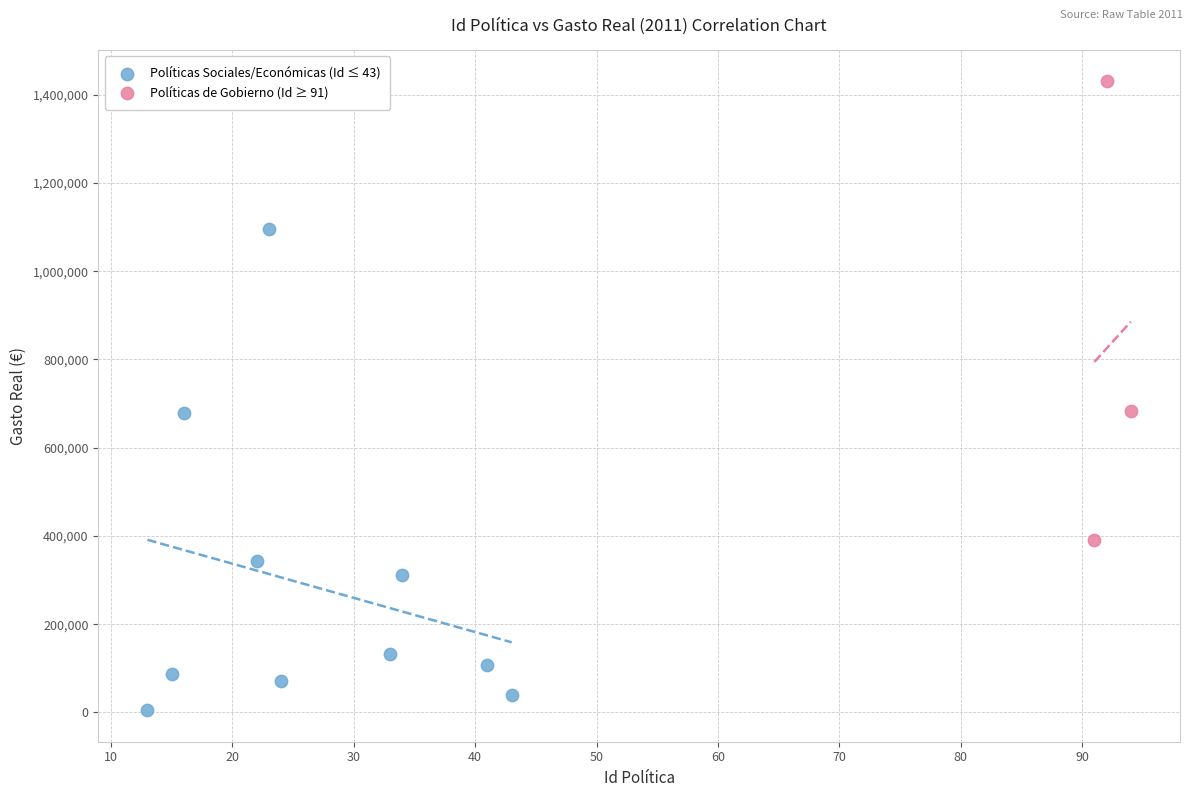

Which series contains the highest Y value?

Políticas de Gobierno (Id ≥ 91)